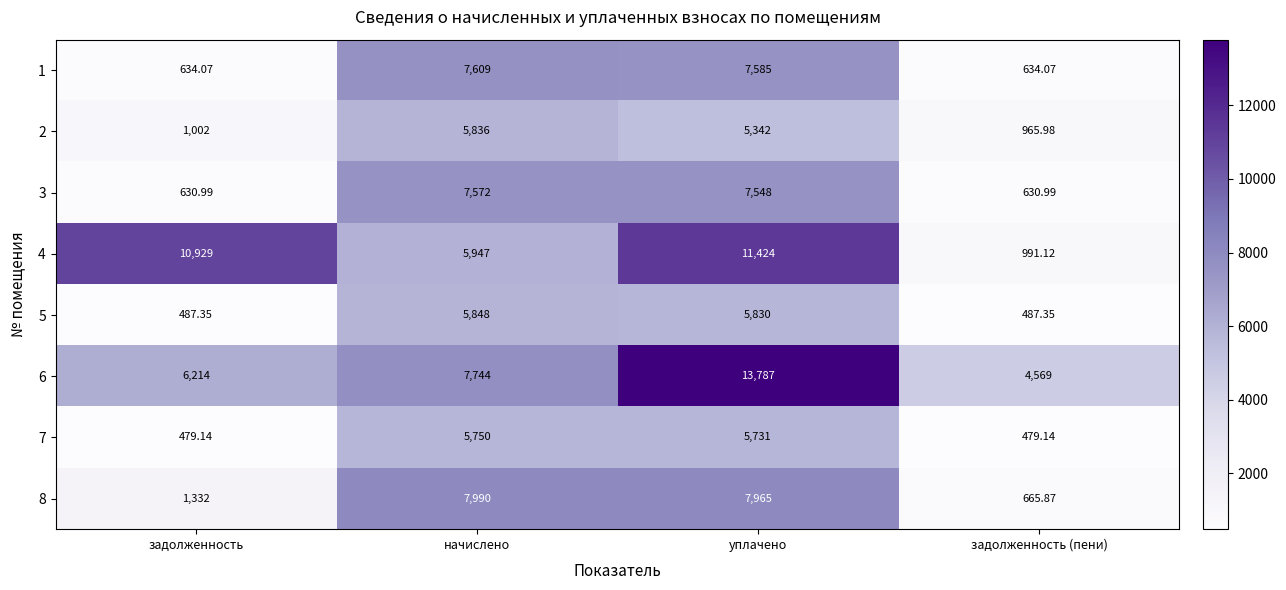

Where does the 2 series first go above 5342?

начислено